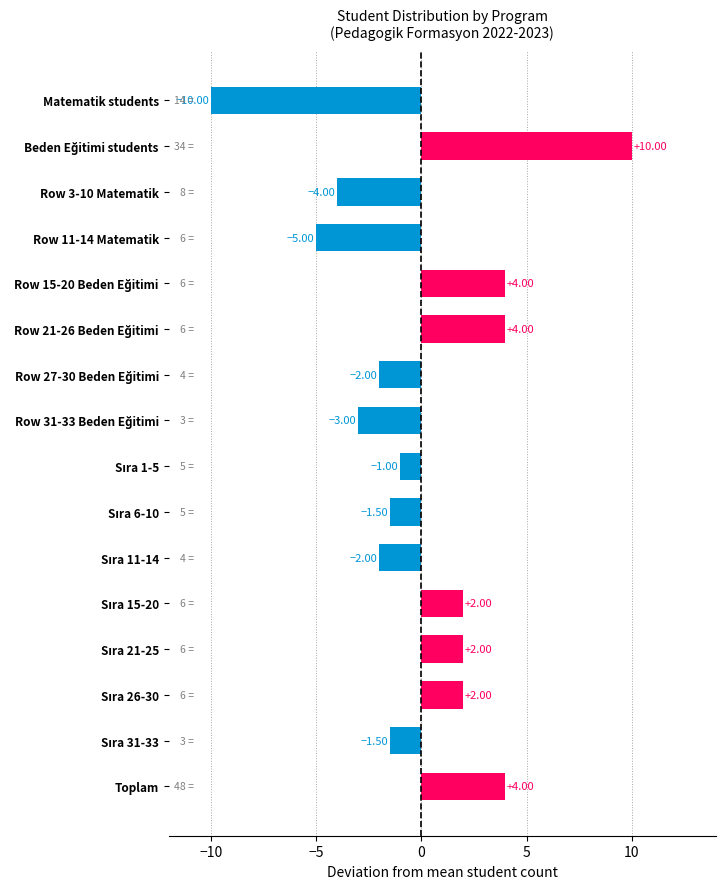

What is the maximum value shown in the chart?

10.0